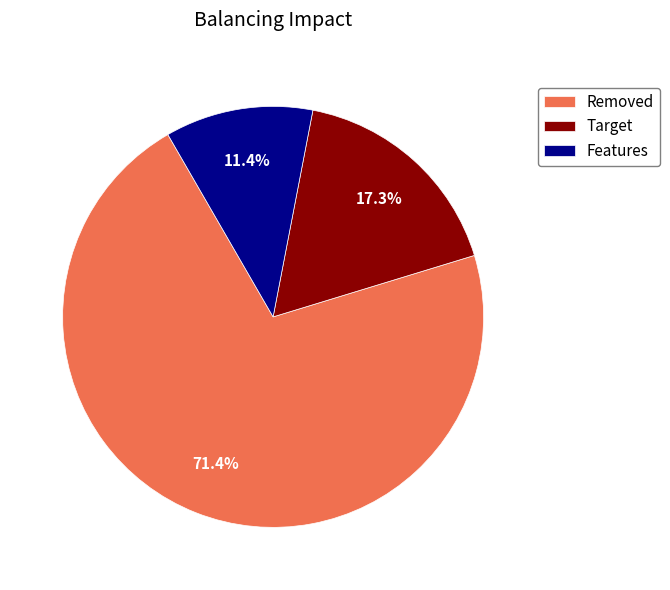

Is there a majority slice in this chart?

Yes